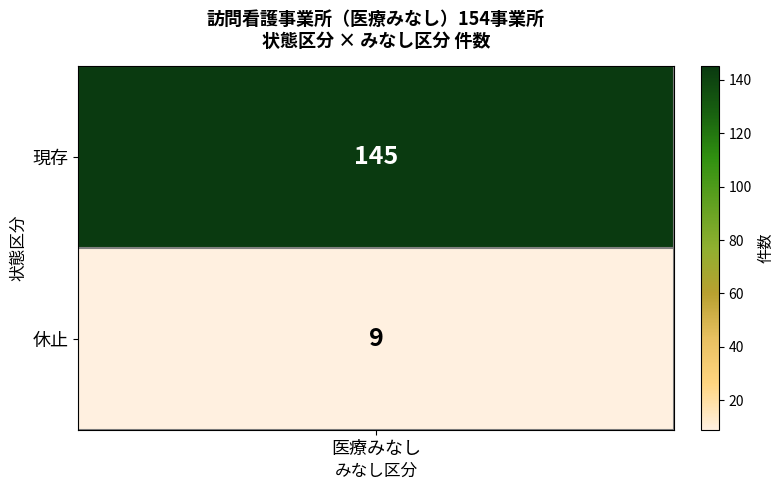

Reading left to right, extract all data points from this chart.

現存_医療みなし=145	休止_医療みなし=9